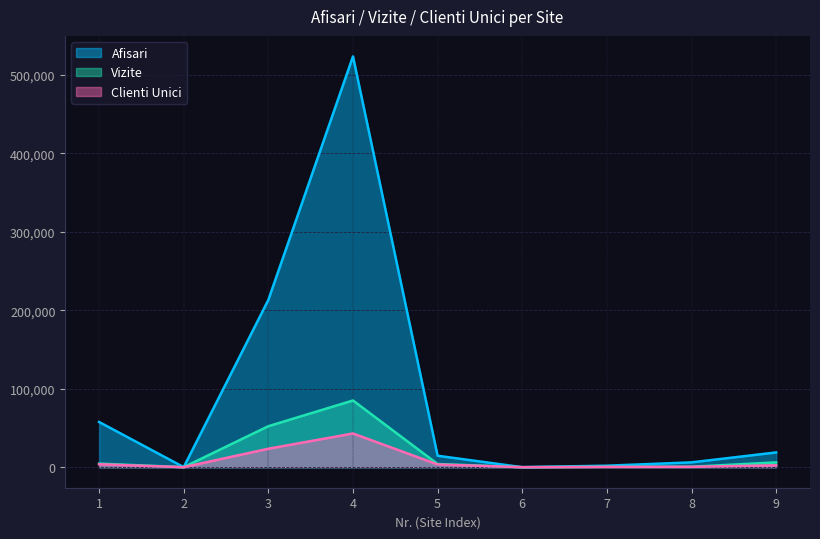

At which label does Vizite first exceed 4042?

1